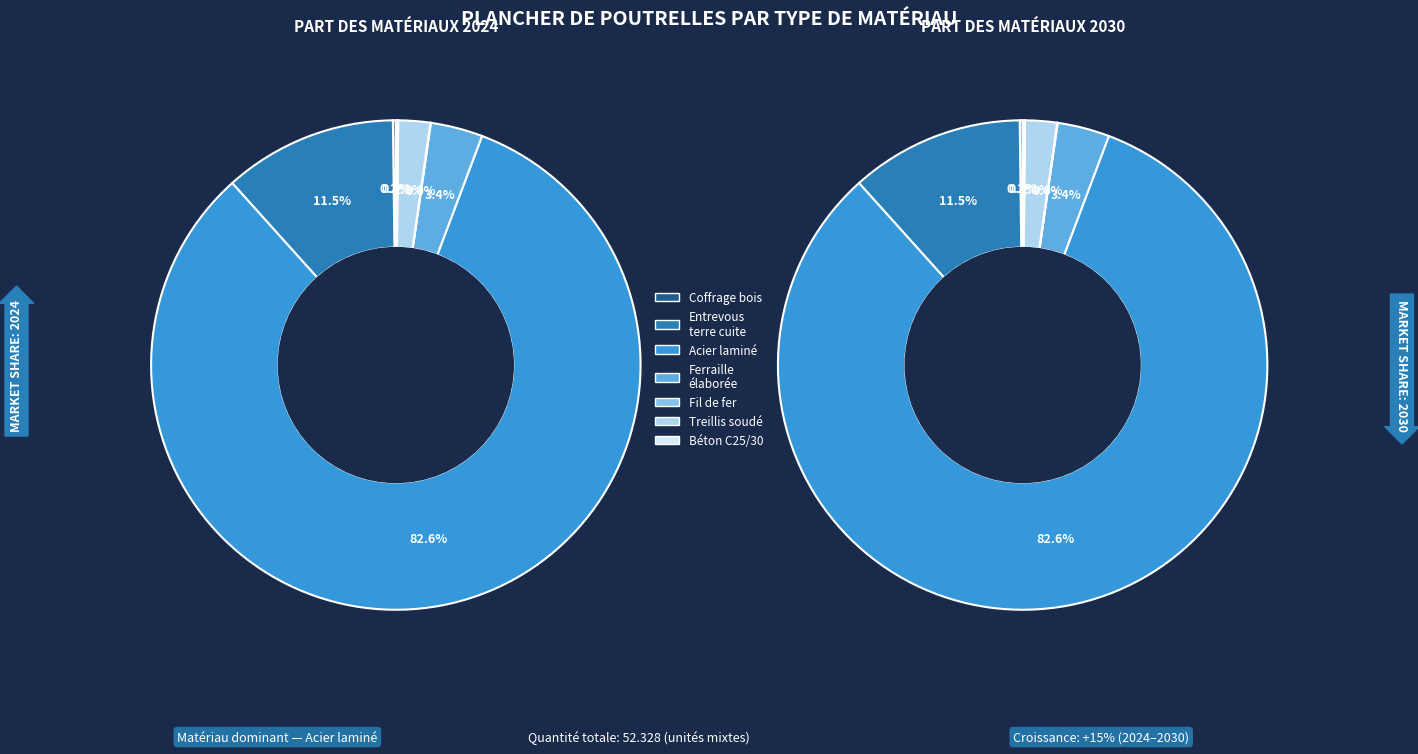

Which has a higher value, mt08evm010 (coffrage bois) or mt07ala010deb (acier laminé)?

mt07ala010deb (acier laminé)